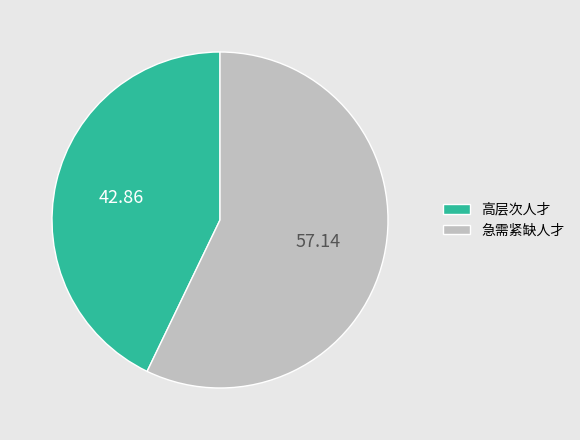

Rank the categories by value from lowest to highest.

高层次人才, 急需紧缺人才